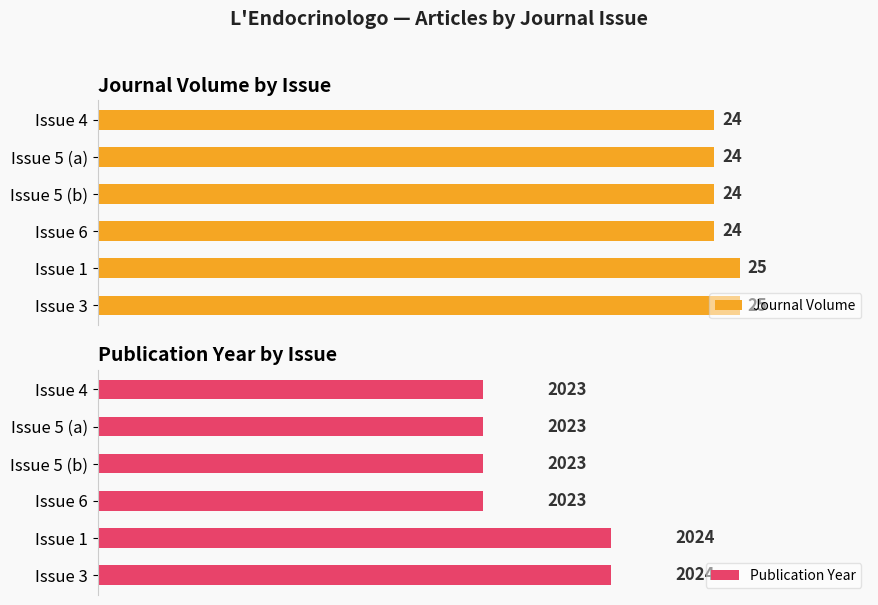

Which series has the widest spread of values?

Journal Volume